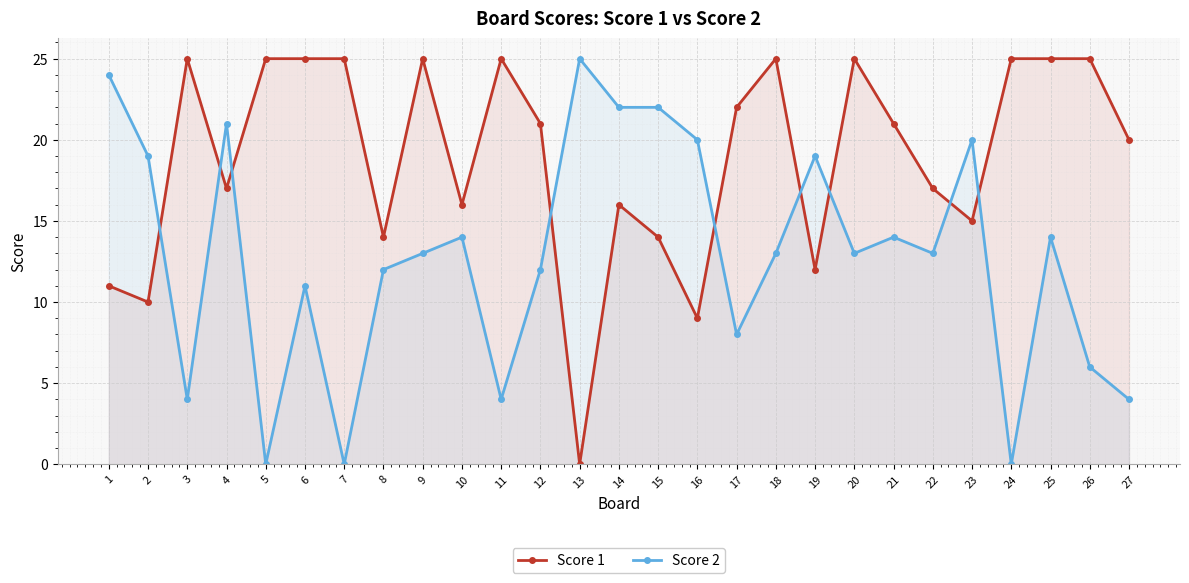

What is the average value of the Score 1 series?

19